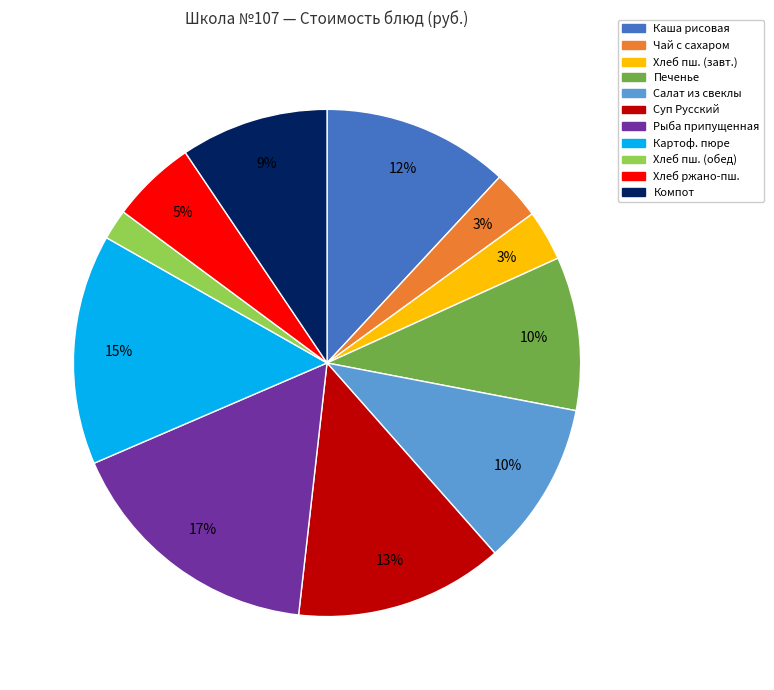

Does any single category account for the majority?

No